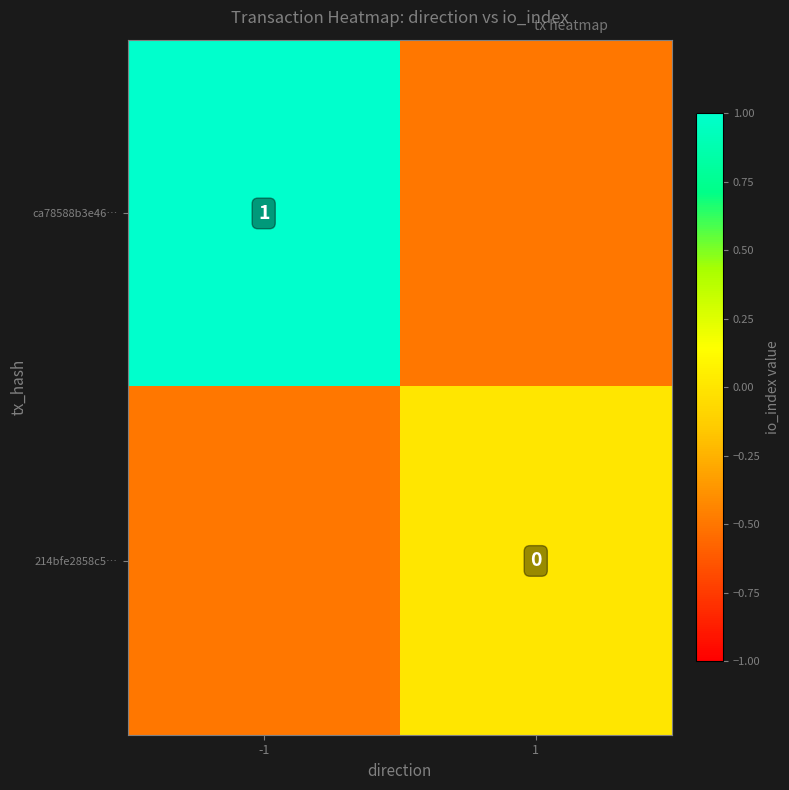

What is the difference between the highest and lowest values at 1?

0.5